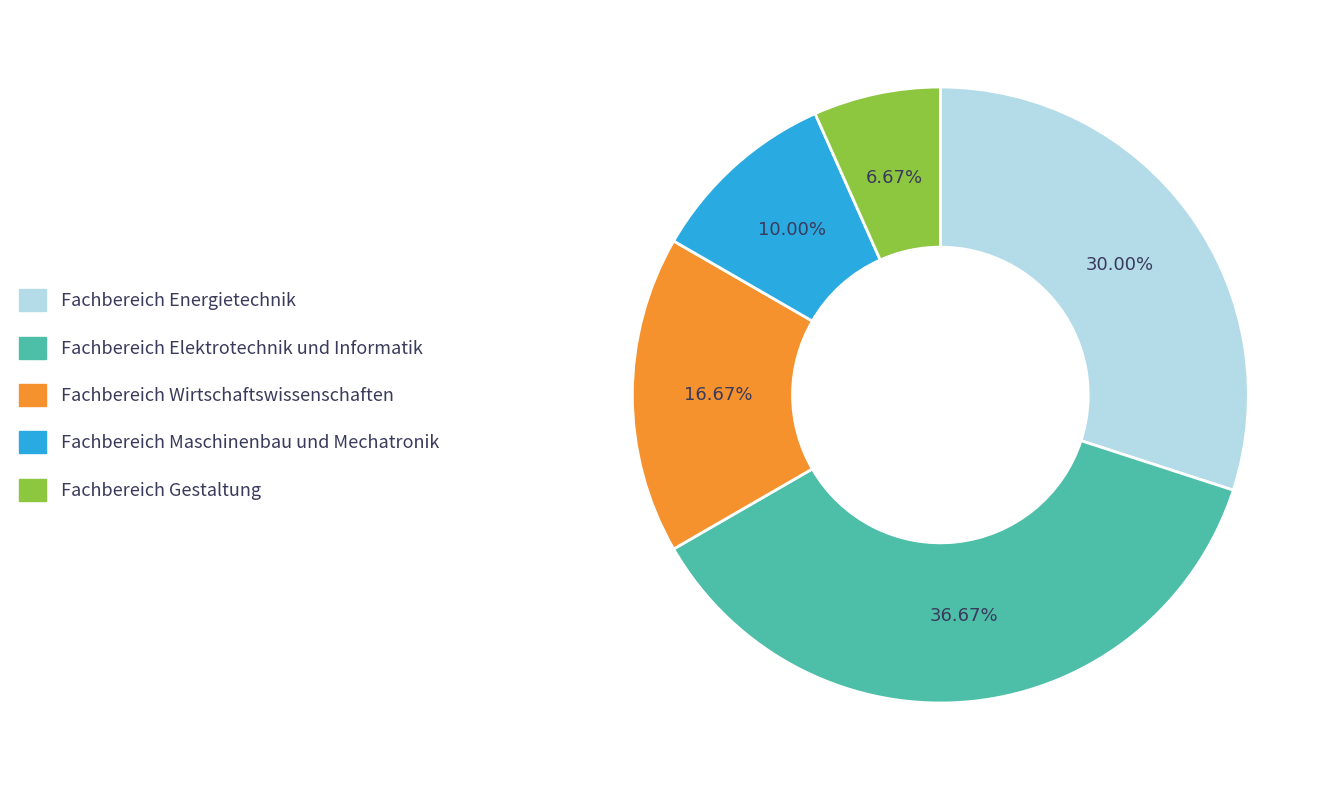

What percentage is the Fachbereich Wirtschaftswissenschaften slice, to the nearest percent?

17%